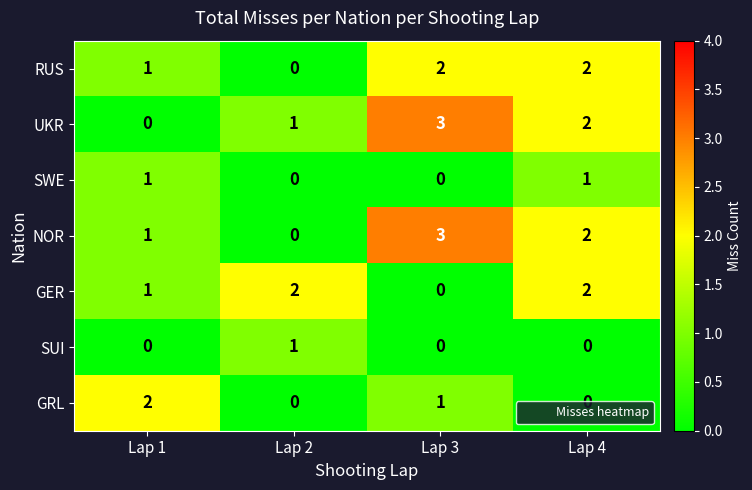

True or false: RUS has a value of 1 at Lap 4.

False